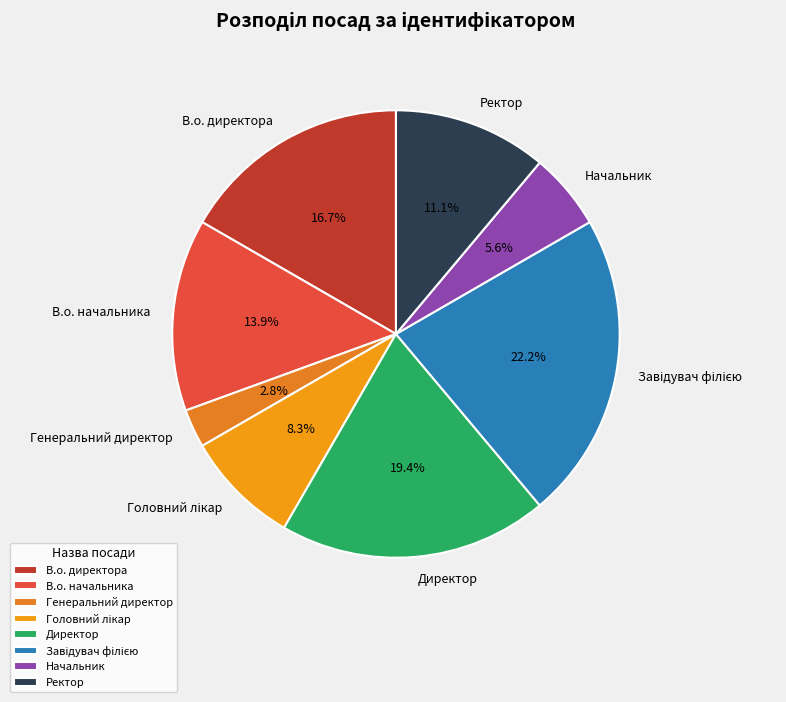

Count the number of slices in the pie.

8